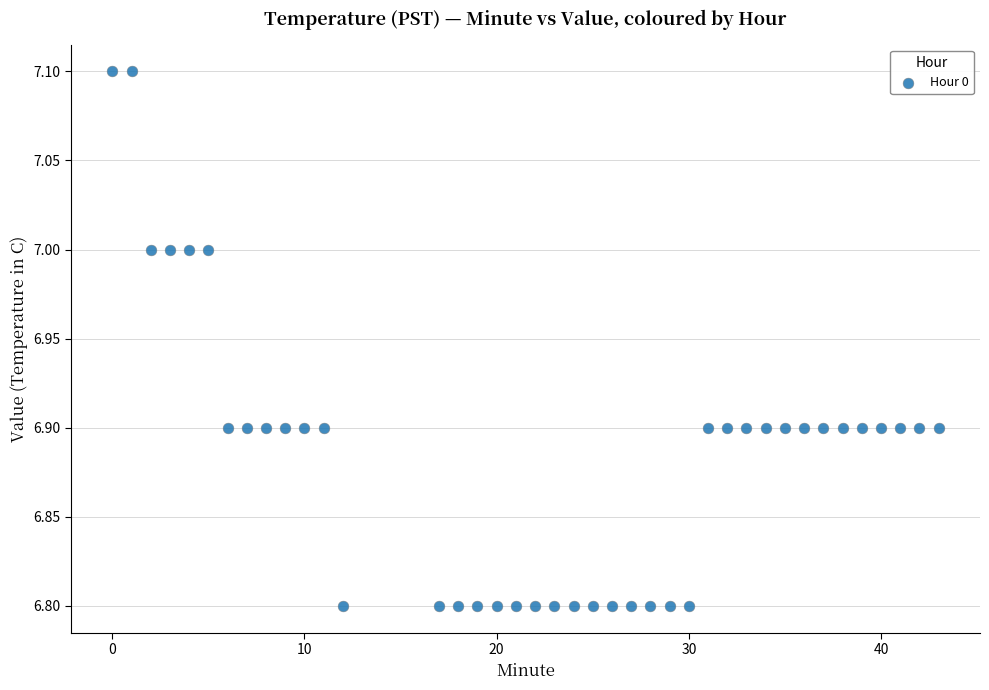

What is the range of Y values (max minus min)?

0.3